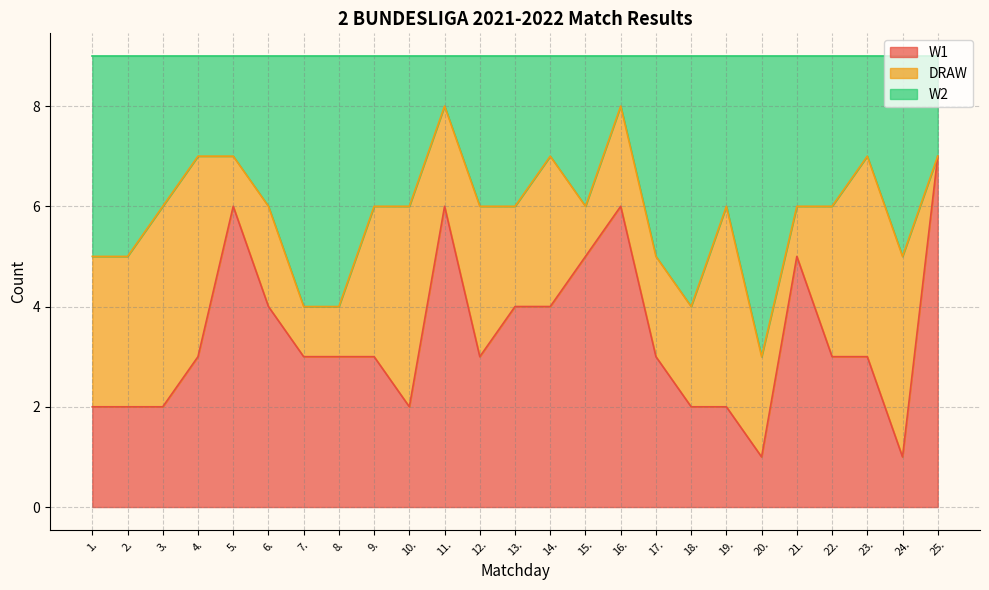

True or false: W1 has a value of 3 at 3..

False